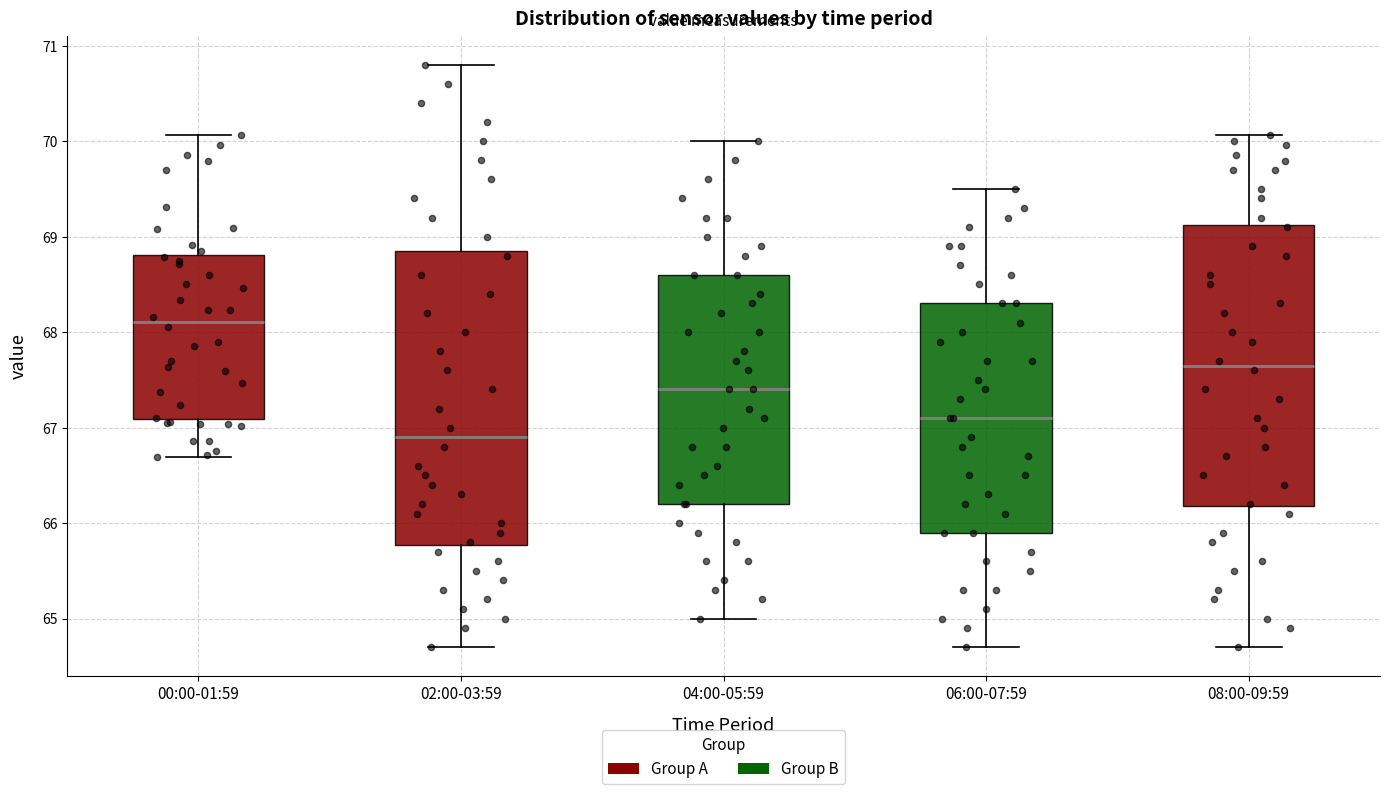

Which box's median line is the highest?

00:00-01:59